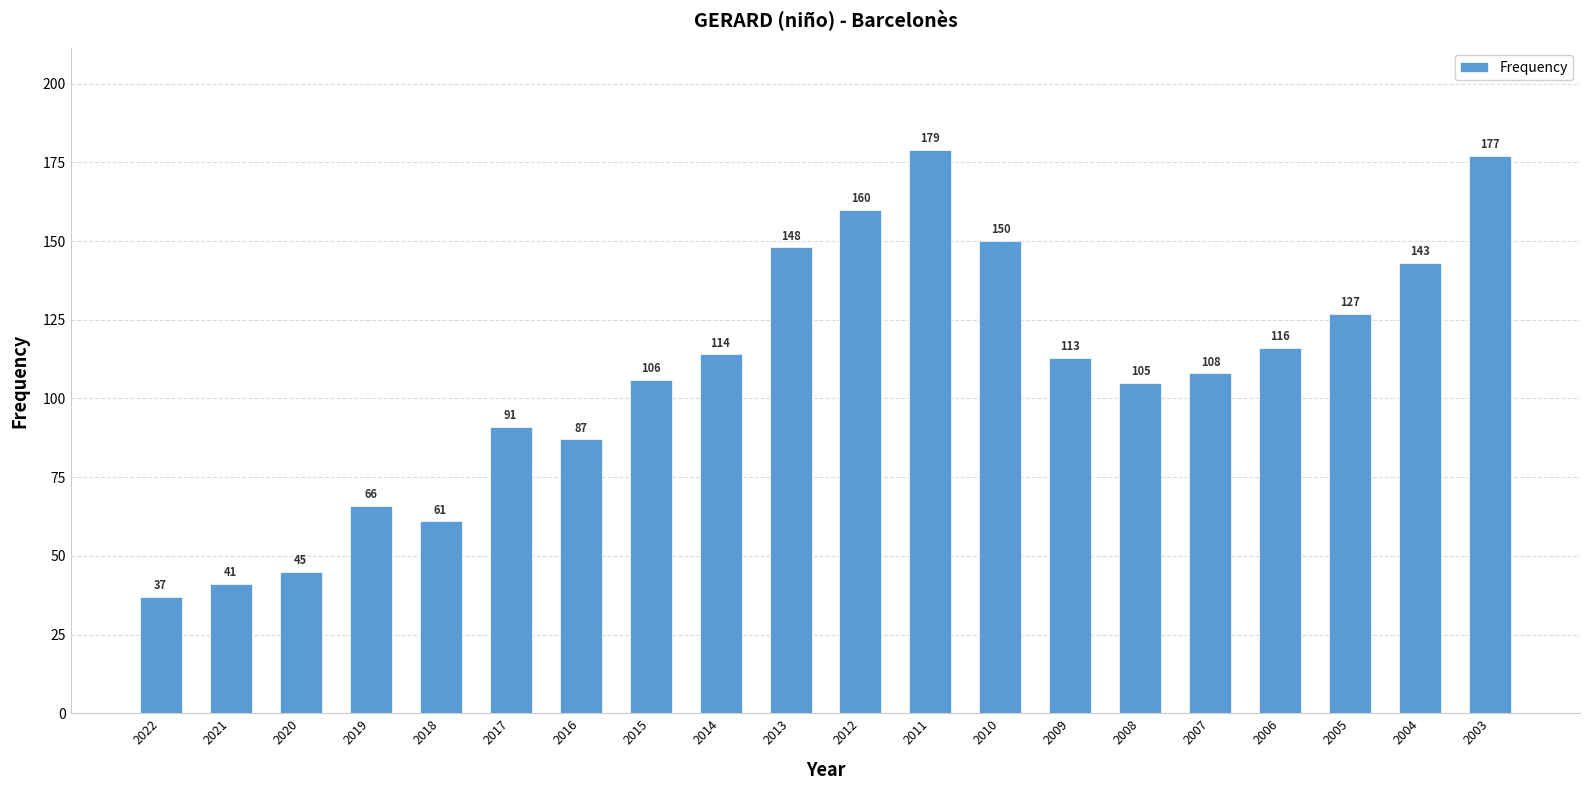

List the labels in order of value, smallest first.

2022, 2021, 2020, 2018, 2019, 2016, 2017, 2008, 2015, 2007, 2009, 2014, 2006, 2005, 2004, 2013, 2010, 2012, 2003, 2011